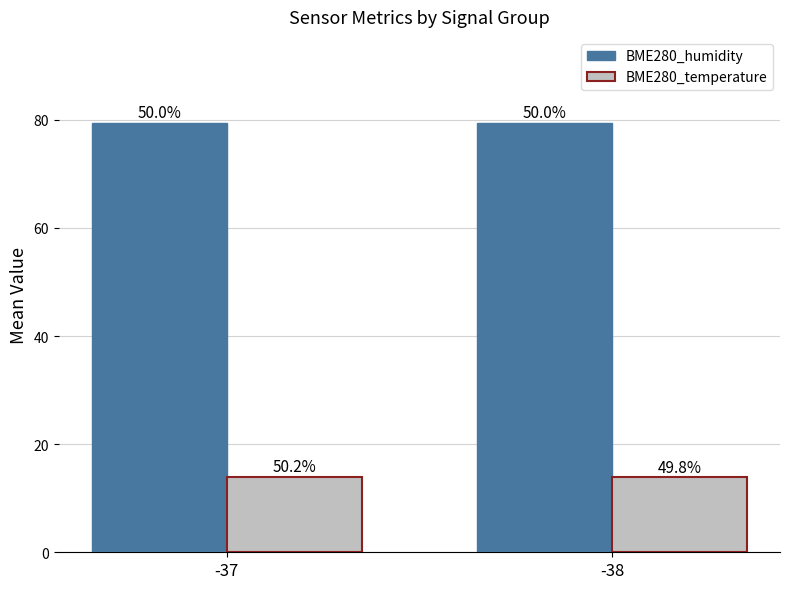

True or false: BME280_humidity has a value of 79.5 at -37.

True